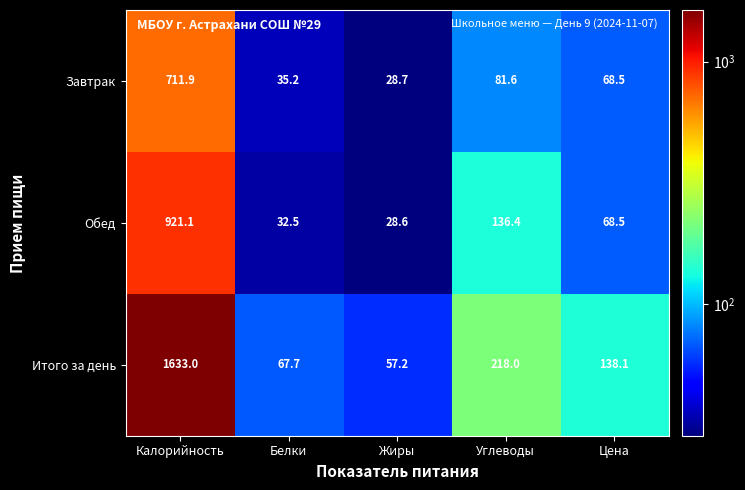

The Обед series shows 41.0 at Цена. True or false?

False